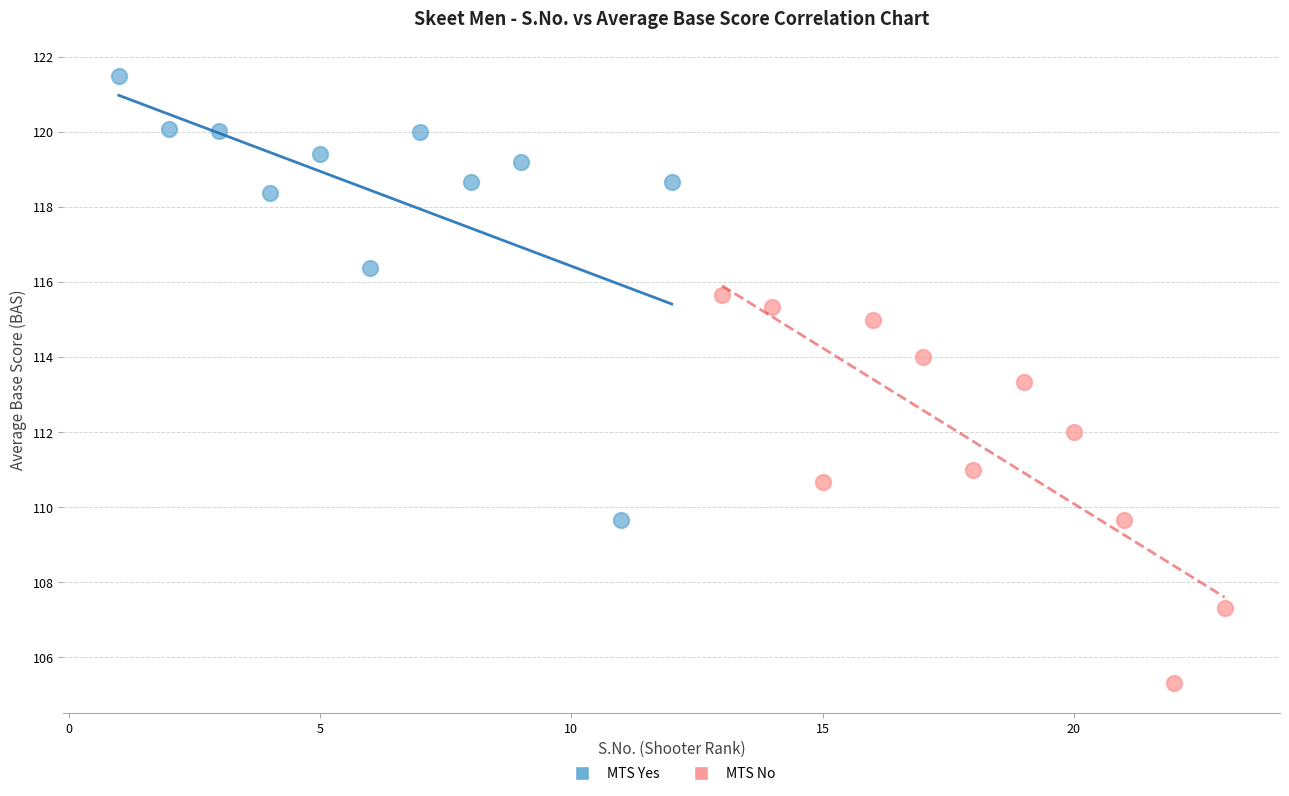

Which series contains the lowest Y value?

MTS No